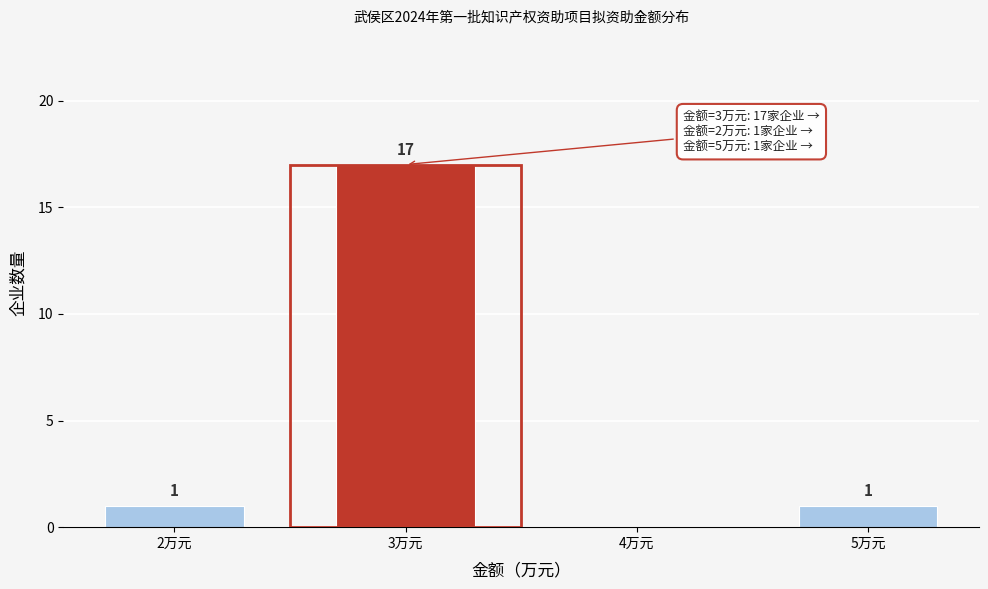

Reading left to right, list all the values displayed in this chart.

2万元=1	3万元=17	4万元=0	5万元=1